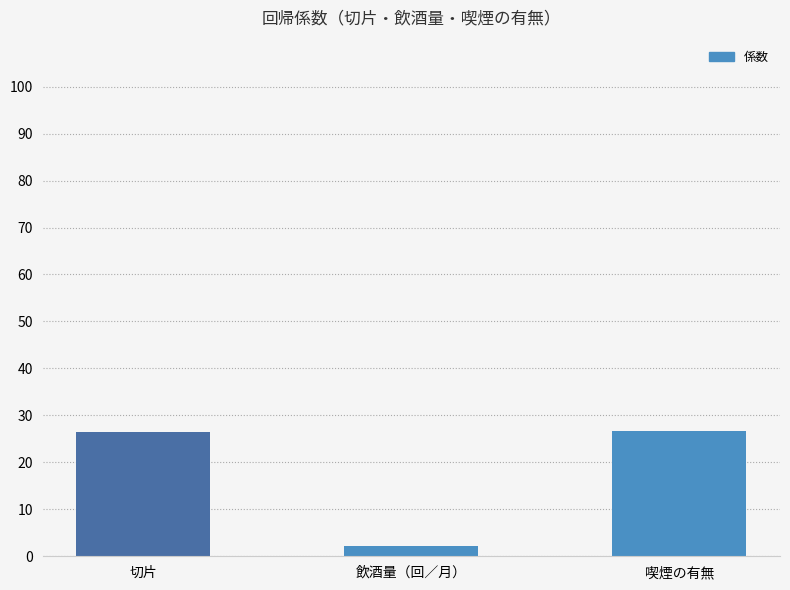

What is the label of the 3rd bar from the right?

切片